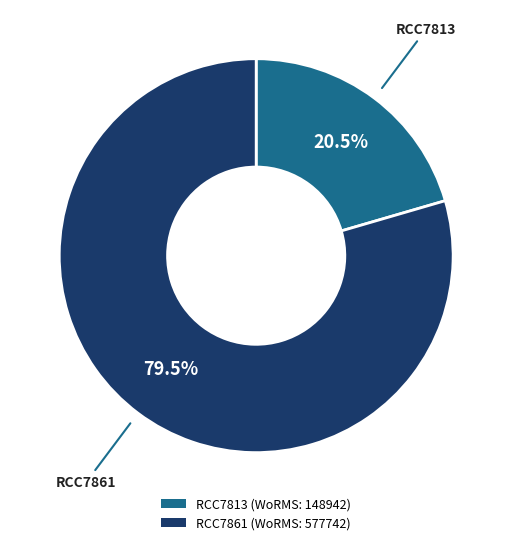

Which slice represents more than half of the pie?

RCC7861